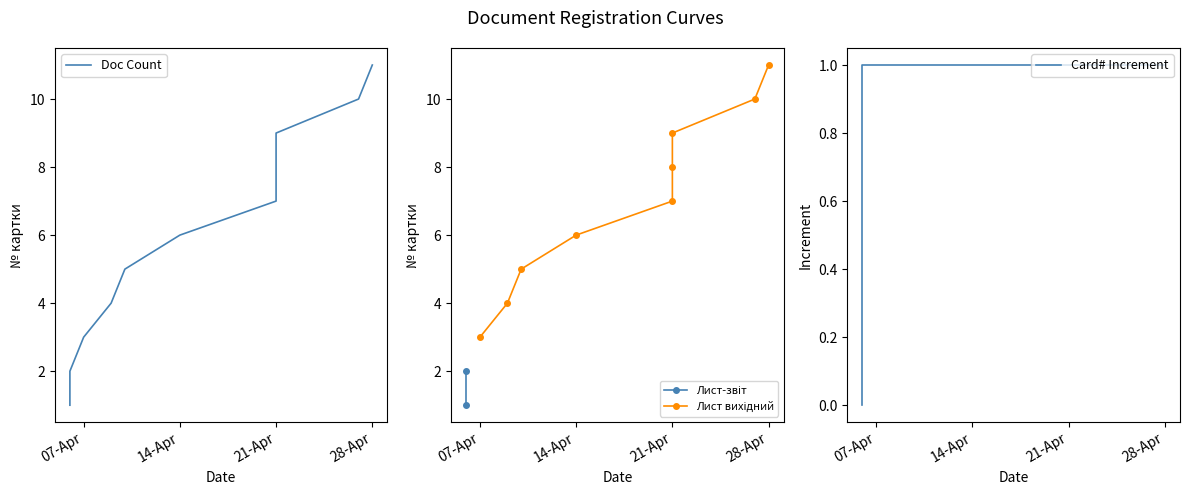

What is the value of the 8th point from the left?

7